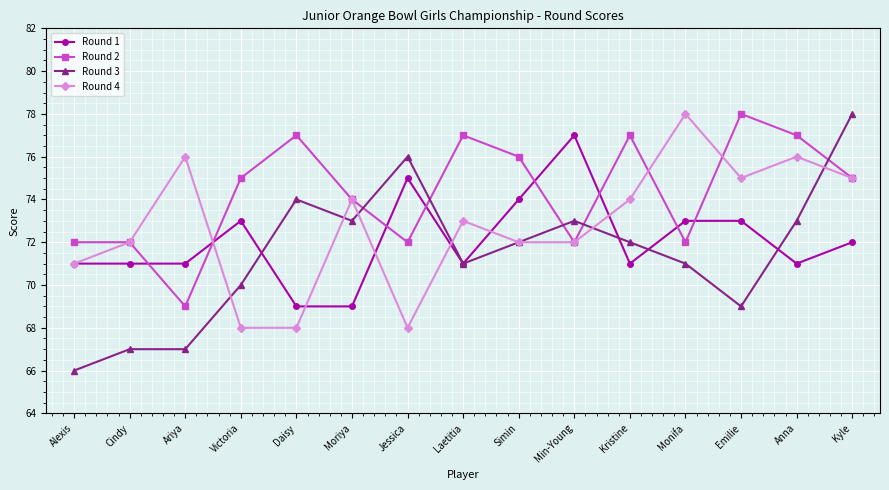

At Emilie, list the series in order from largest to smallest.

Round 2, Round 4, Round 1, Round 3